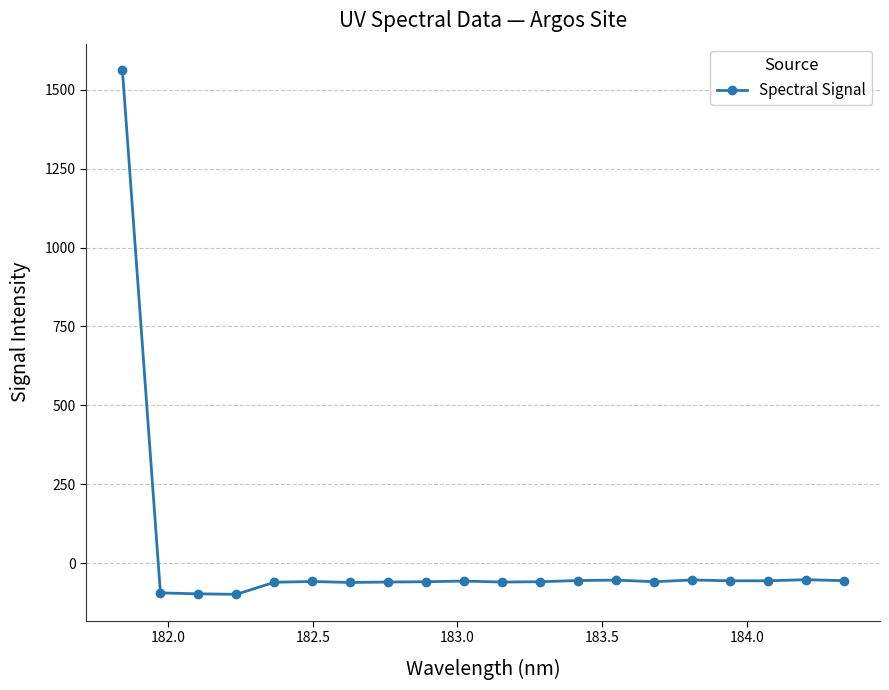

True or false: there are more than 1 points higher than both neighbors.

True